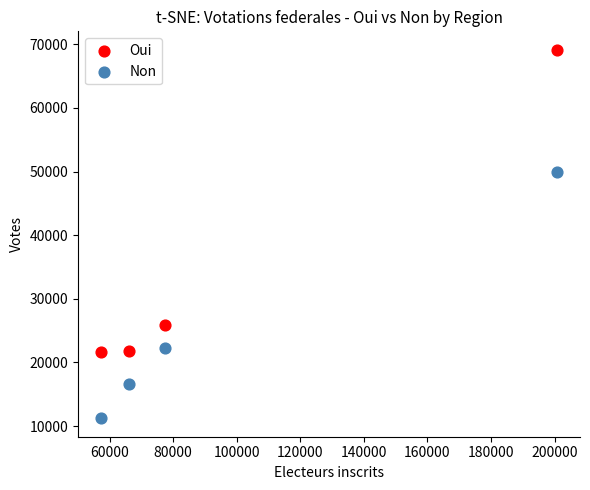

Which series has the widest spread of Y values?

Oui